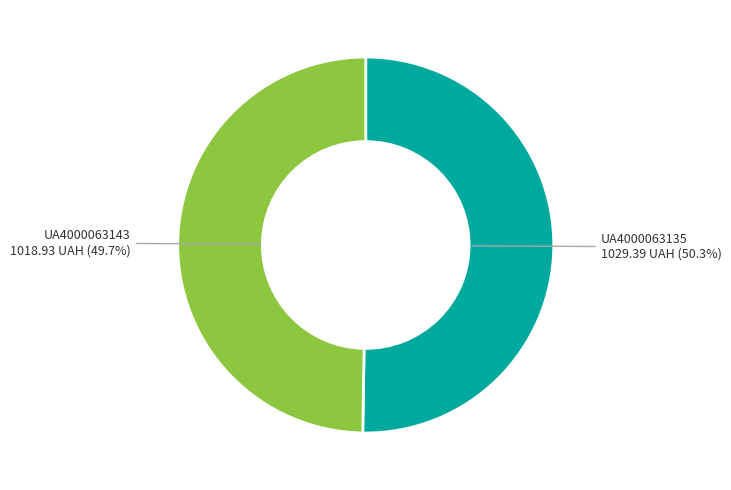

How many segments does this pie chart have?

2